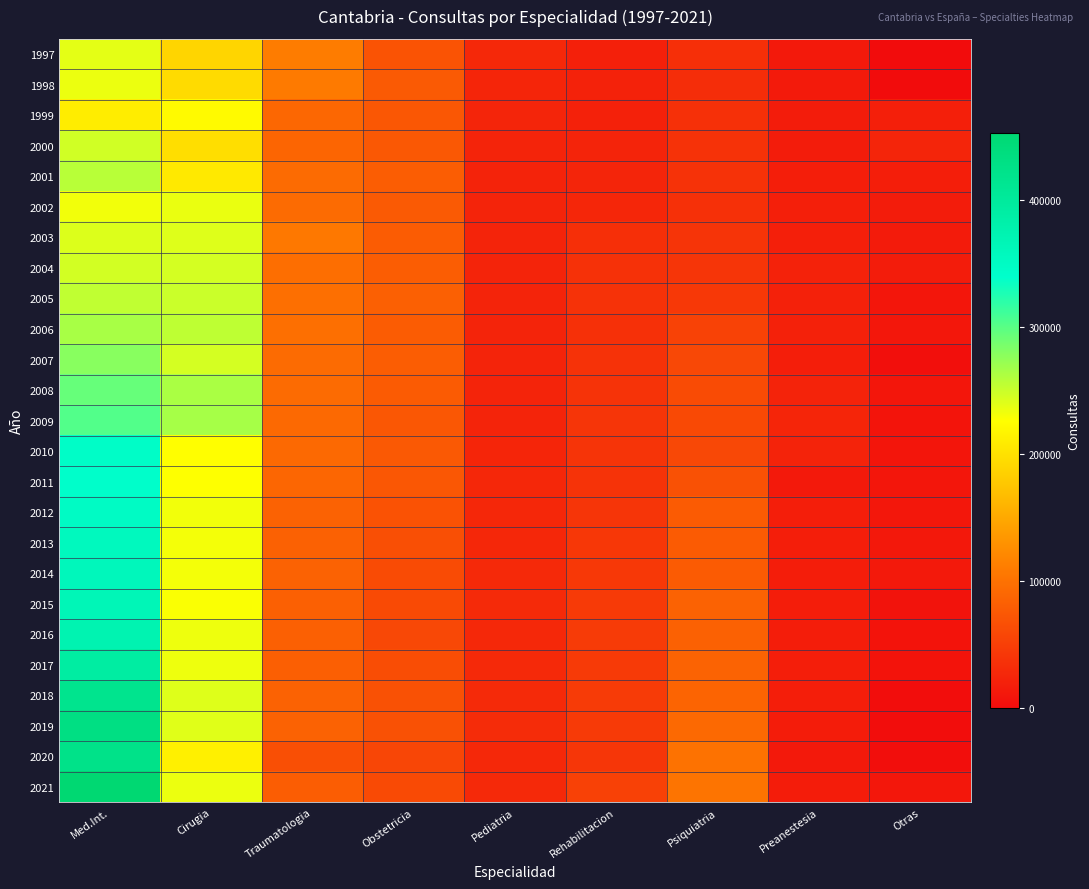

At which category is the sum across all series the highest?

Med.Int.